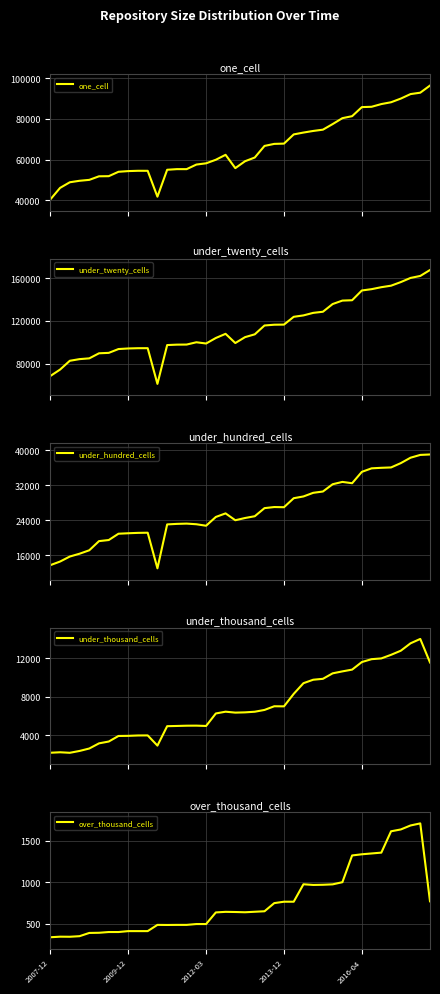

What is the minimum value for one_cell?

40427